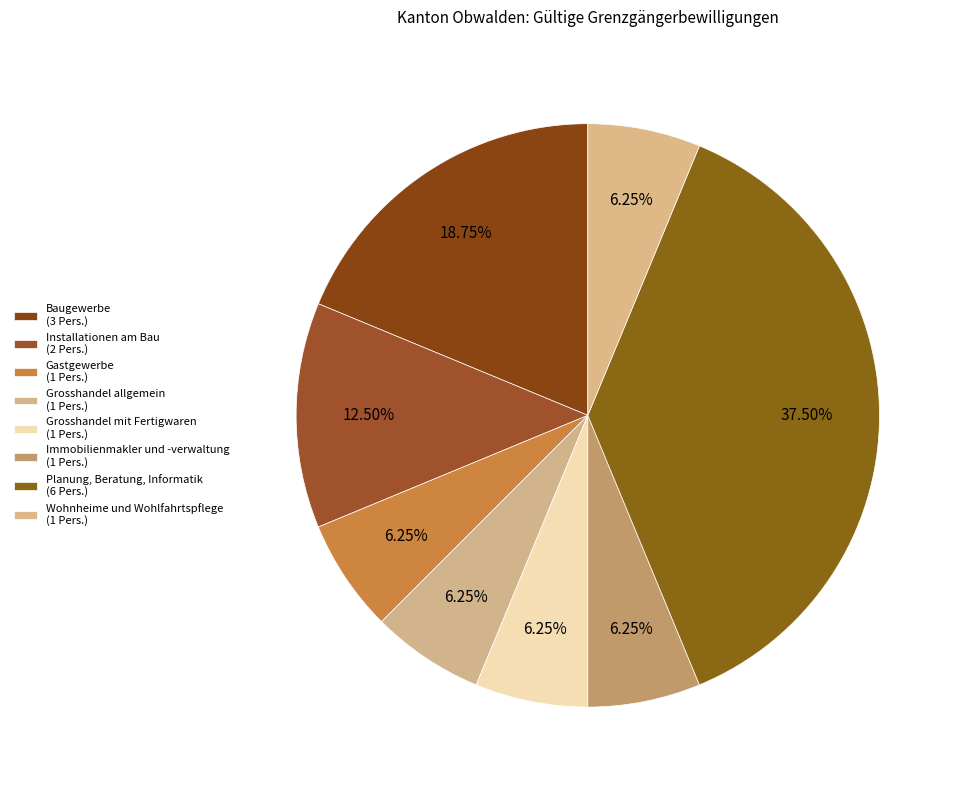

How many slices are in this pie chart?

8